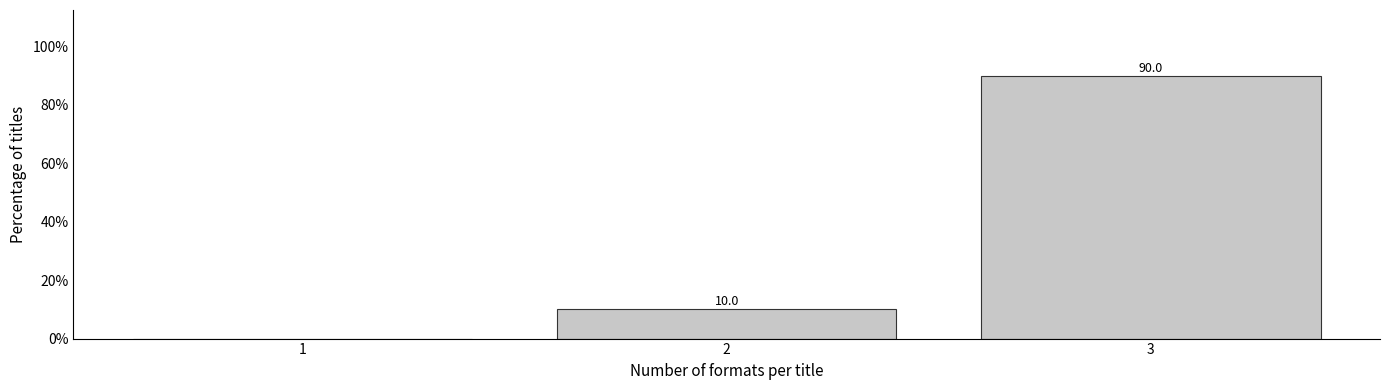

Reading left to right, list all the values displayed in this chart.

1=0	2=10	3=90